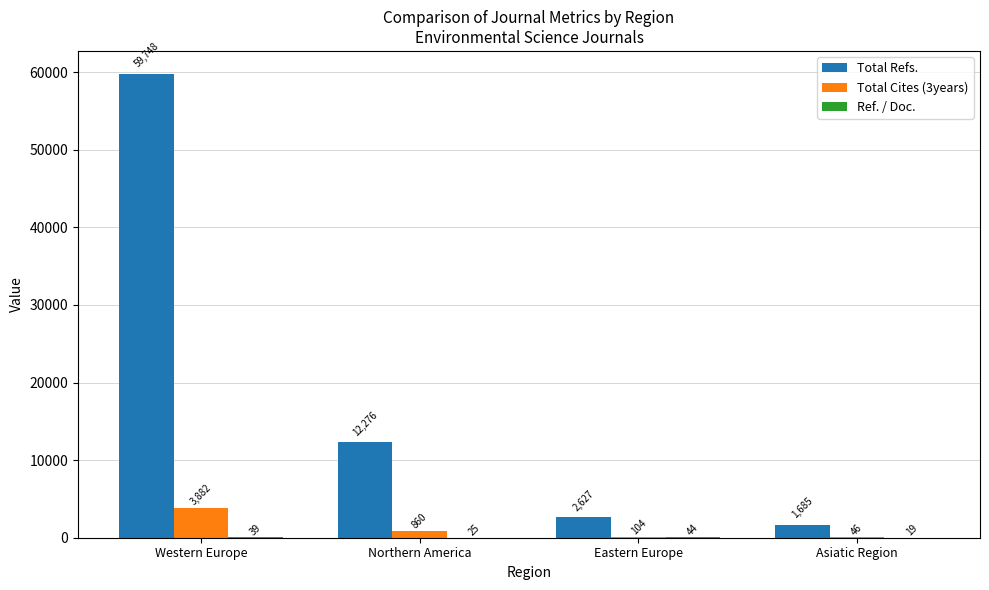

How many groups of bars are there?

4